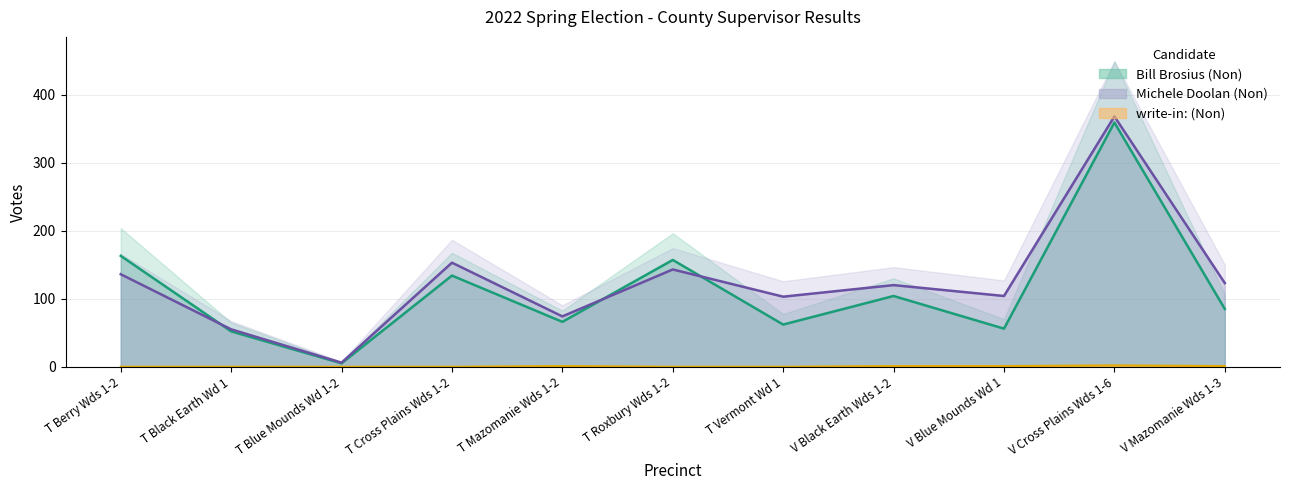

At which category is the sum across all series the highest?

V Cross Plains Wds 1-6